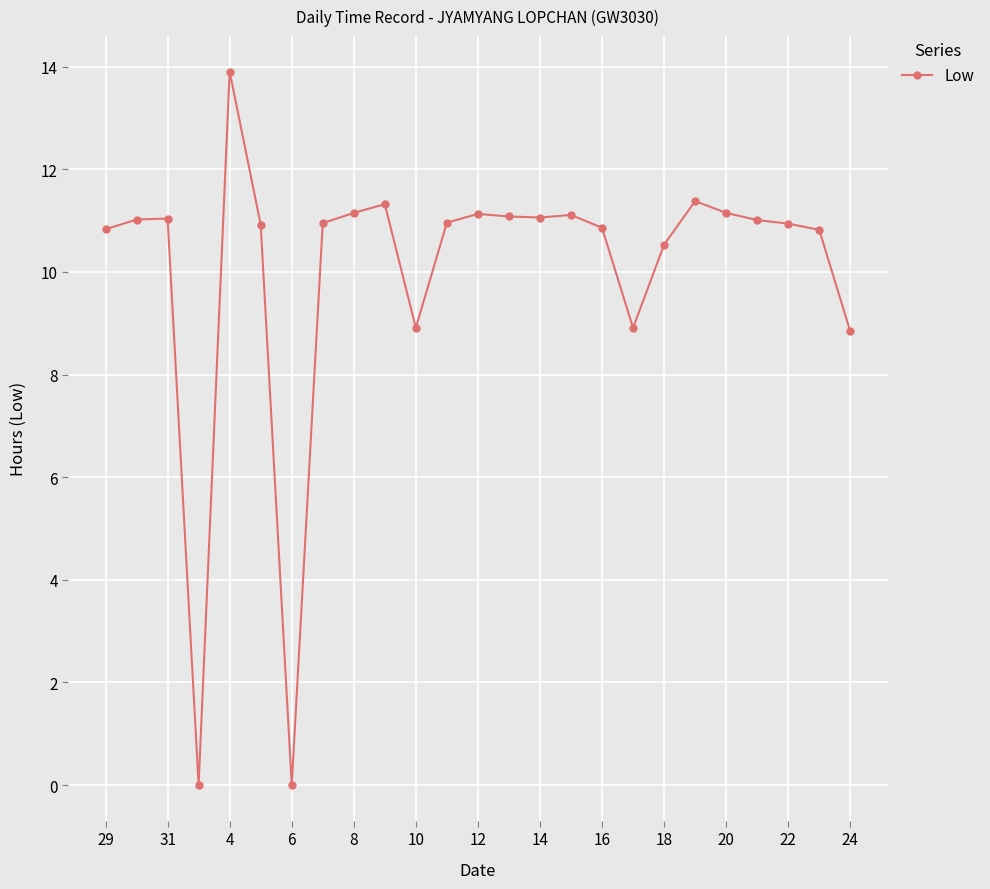

What is the average value?

10.0